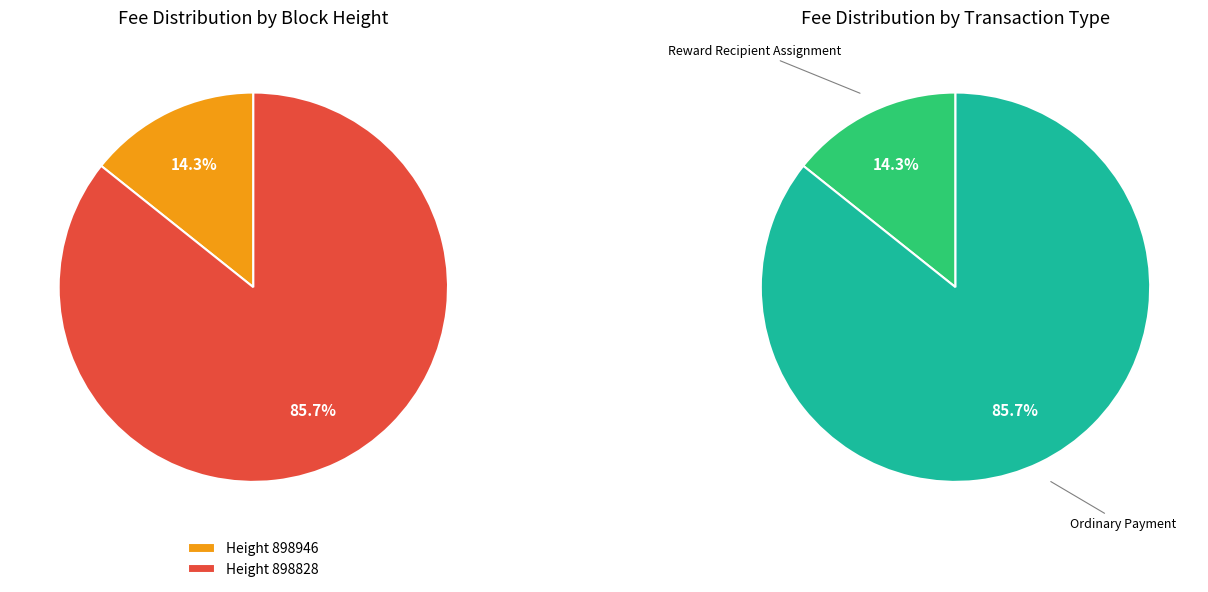

To the nearest percent, what portion does 898946 represent?

14%